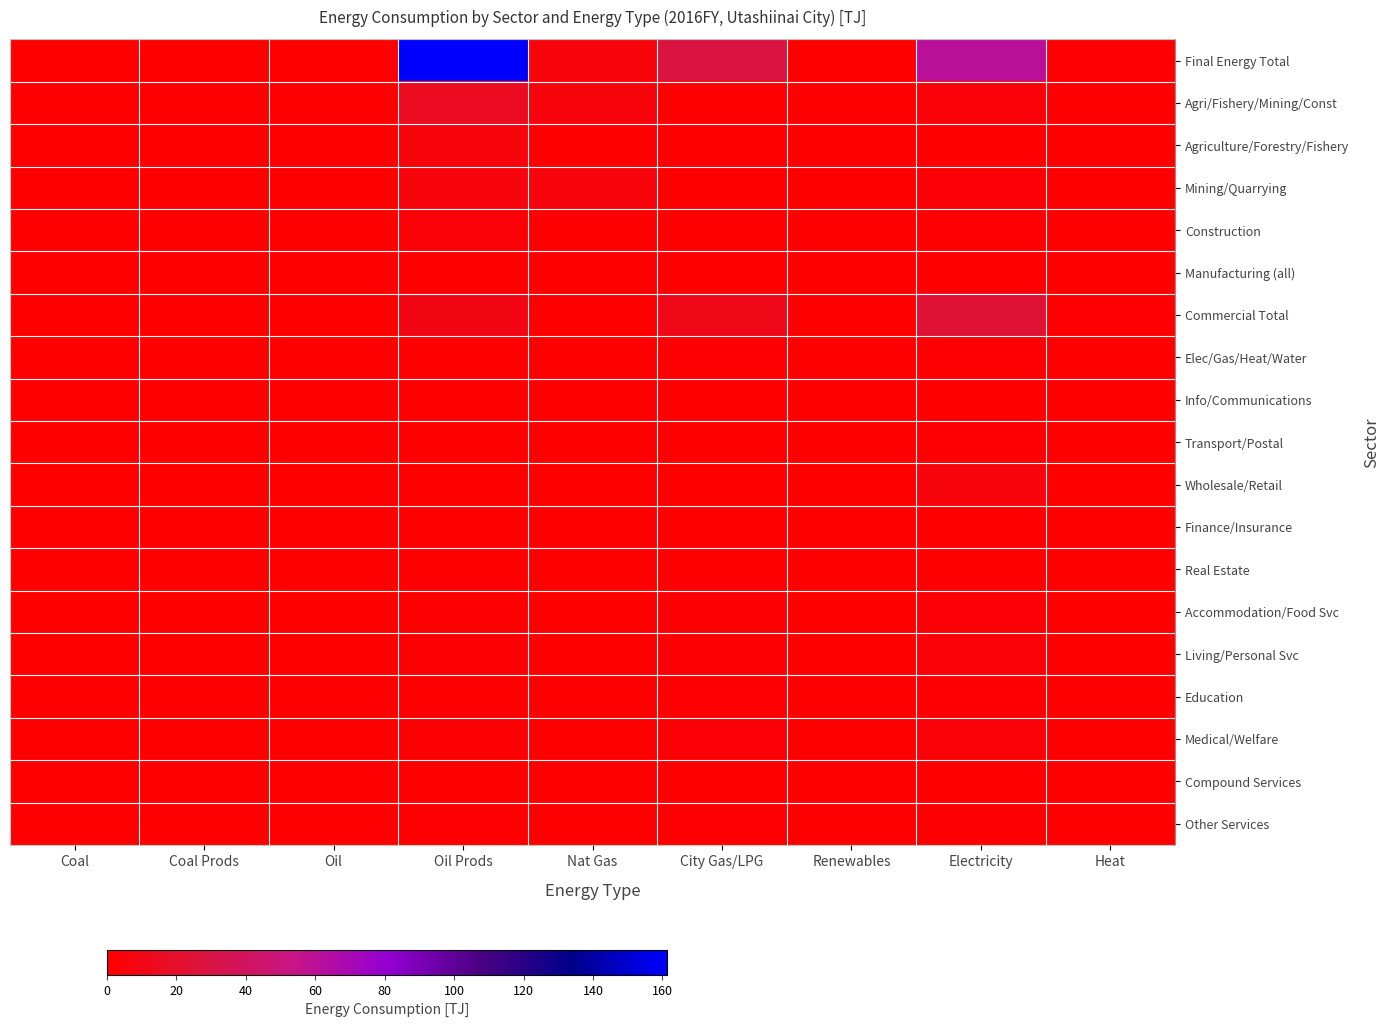

What is the spread (max minus min) of values at Oil Prods?

161.3